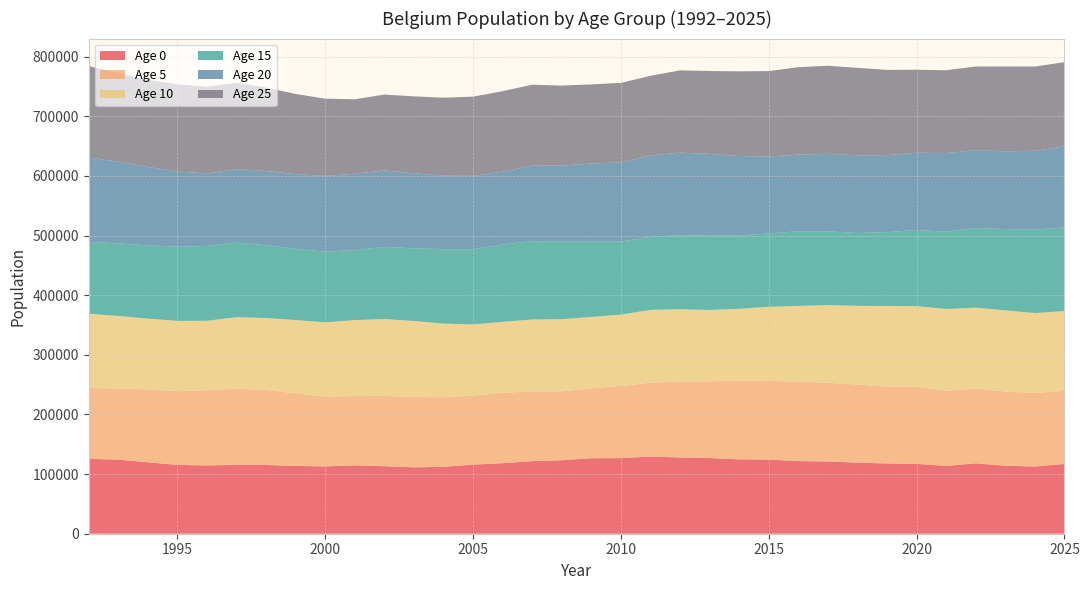

What is the highest value of the Age 0 series?

129358